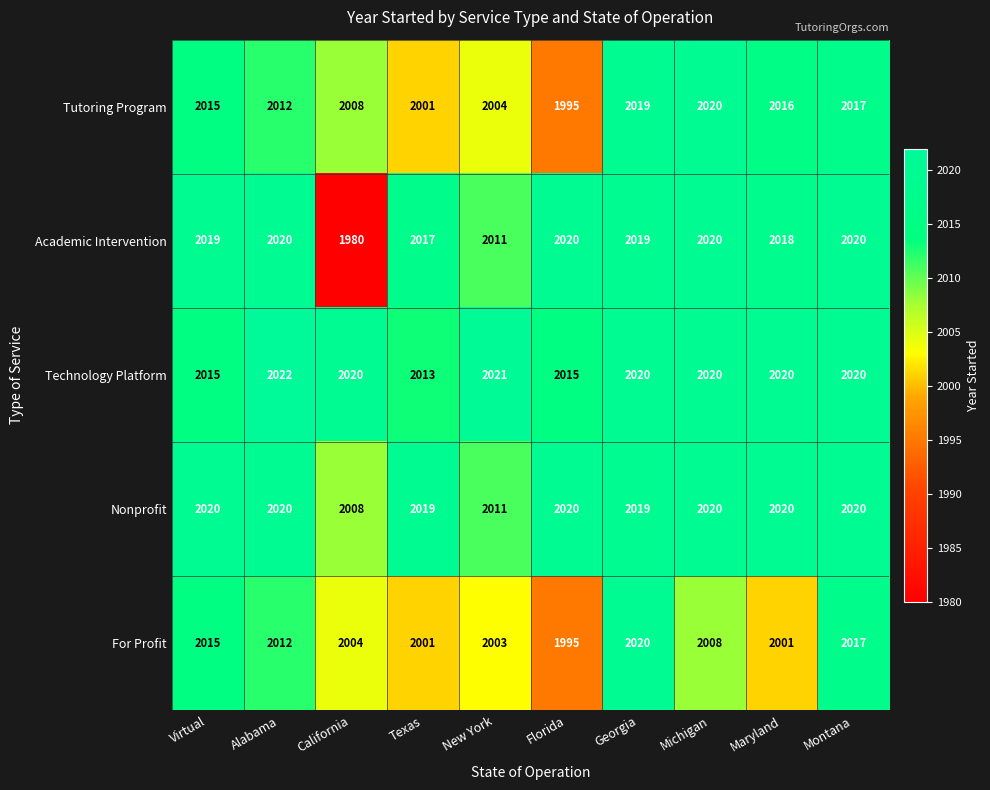

What is the greatest value displayed?

2022